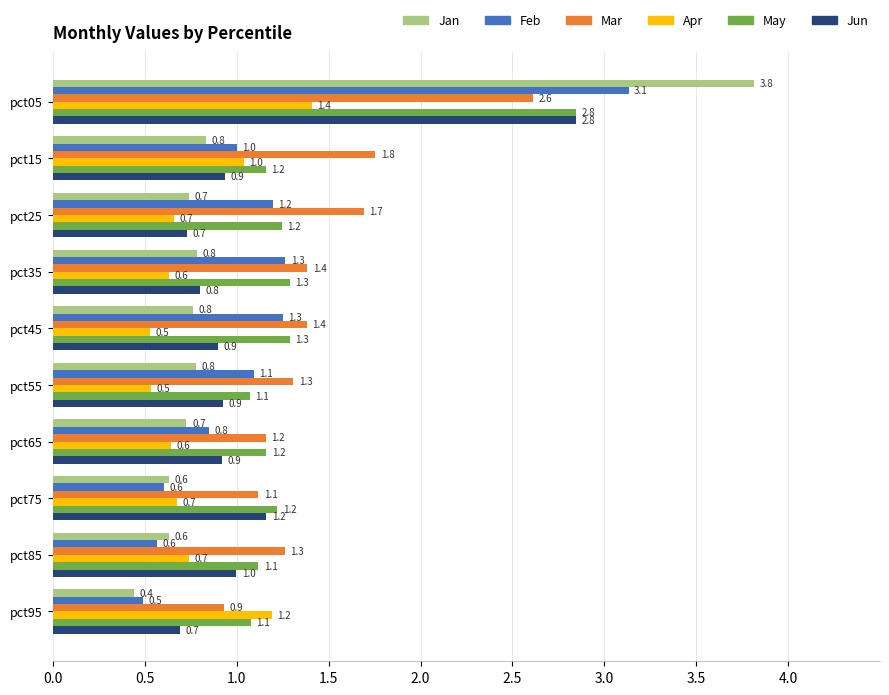

How many data points does each series have?

10